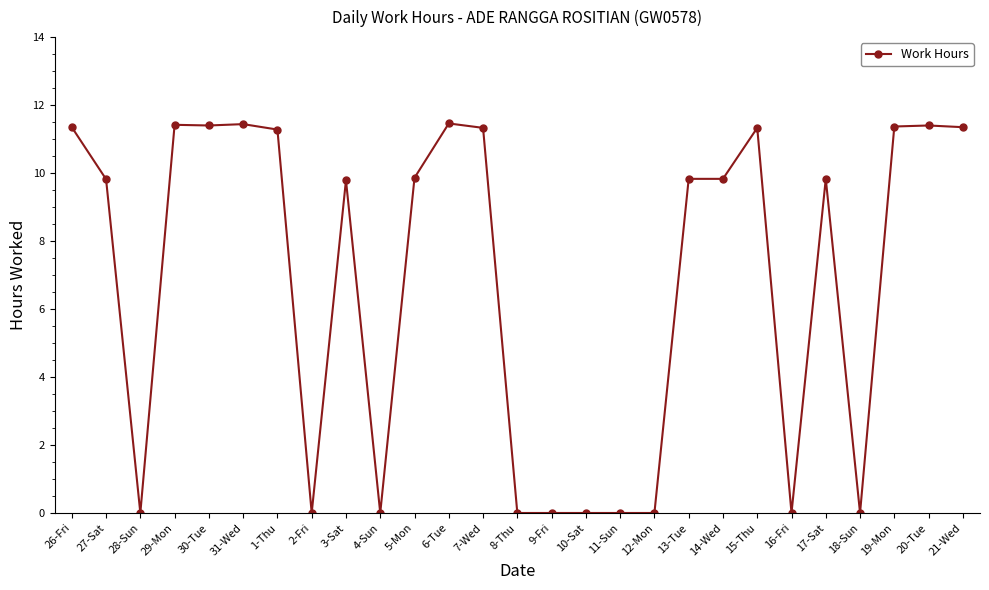

The chart shows a value of 11.3 at 1-Thu. True or false?

True